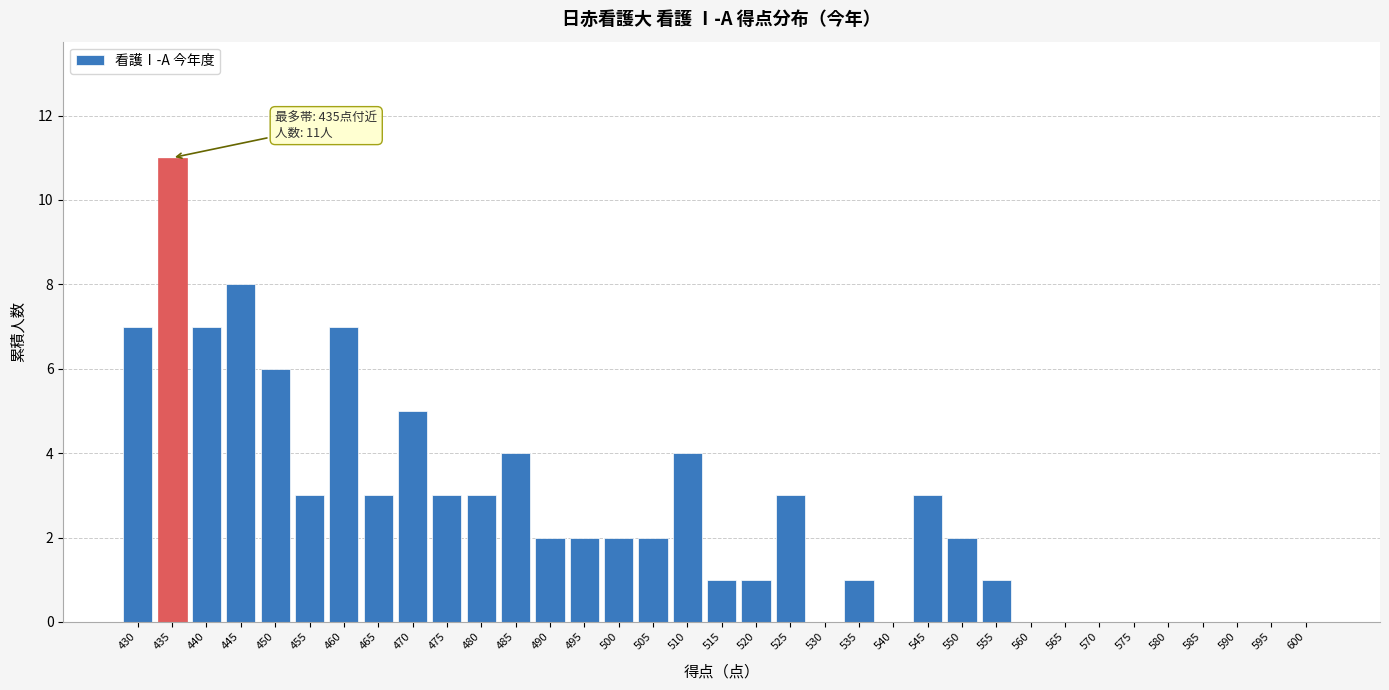

What is the sum of the values at 435 and 465?

14